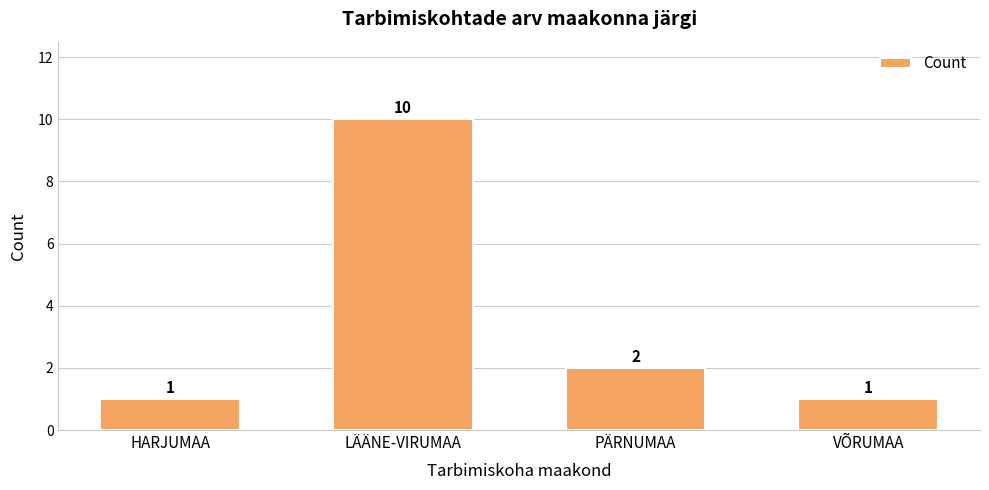

How many values are below 2?

2